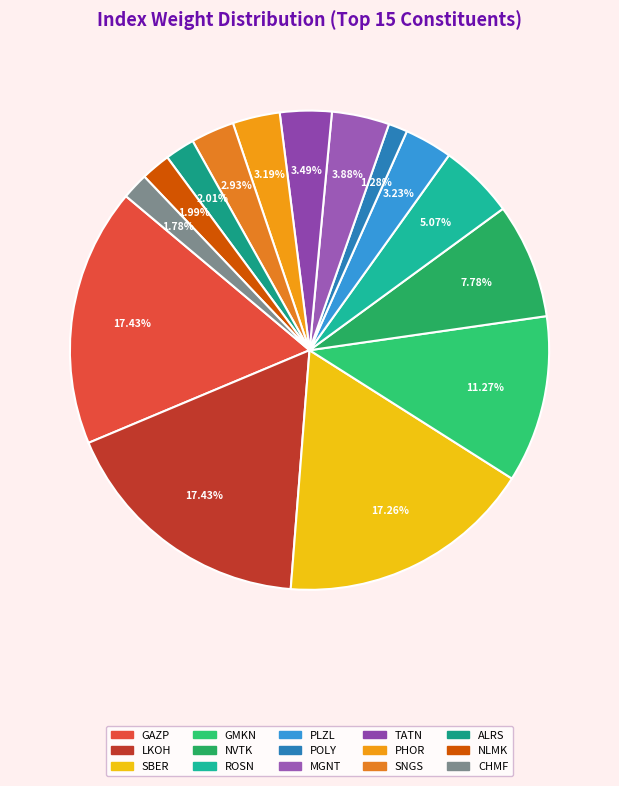

Which slice is the smallest?

POLY